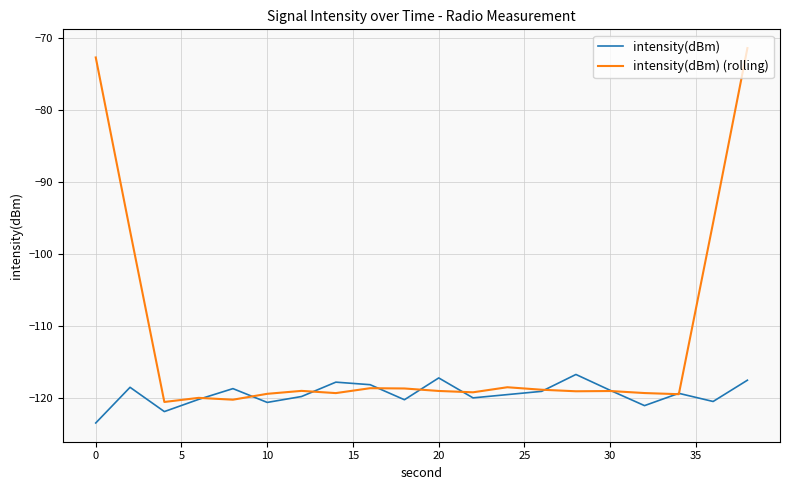

Which series has the largest total across all categories?

intensity(dBm) (rolling)